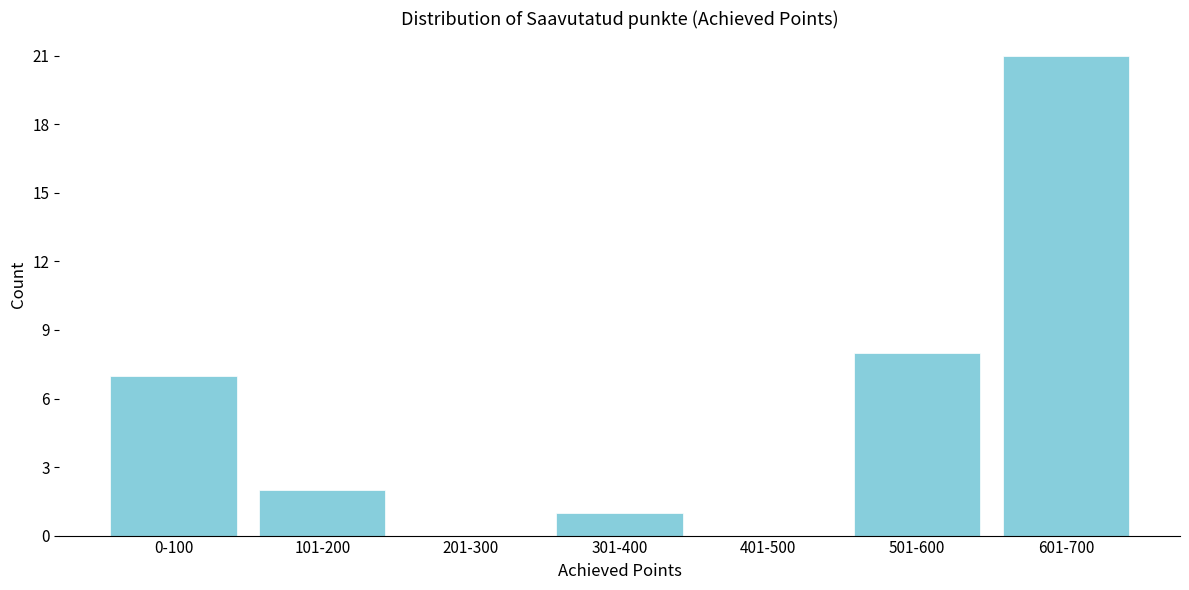

Reading left to right, transcribe all the data shown in this chart.

0-100=7	101-200=2	201-300=0	301-400=1	401-500=0	501-600=8	601-700=21